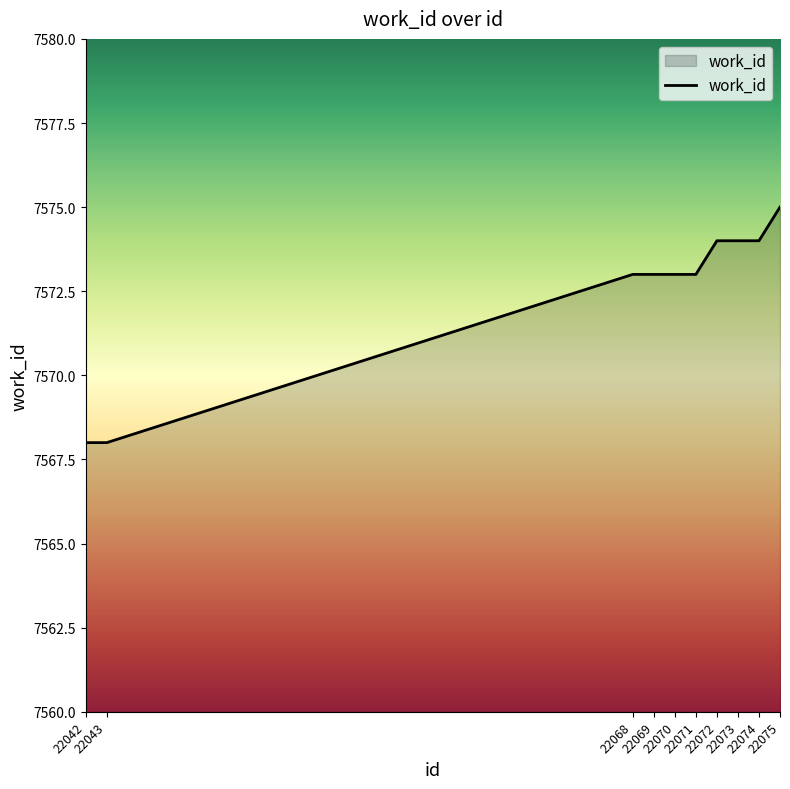

What is the greatest value displayed?

7575